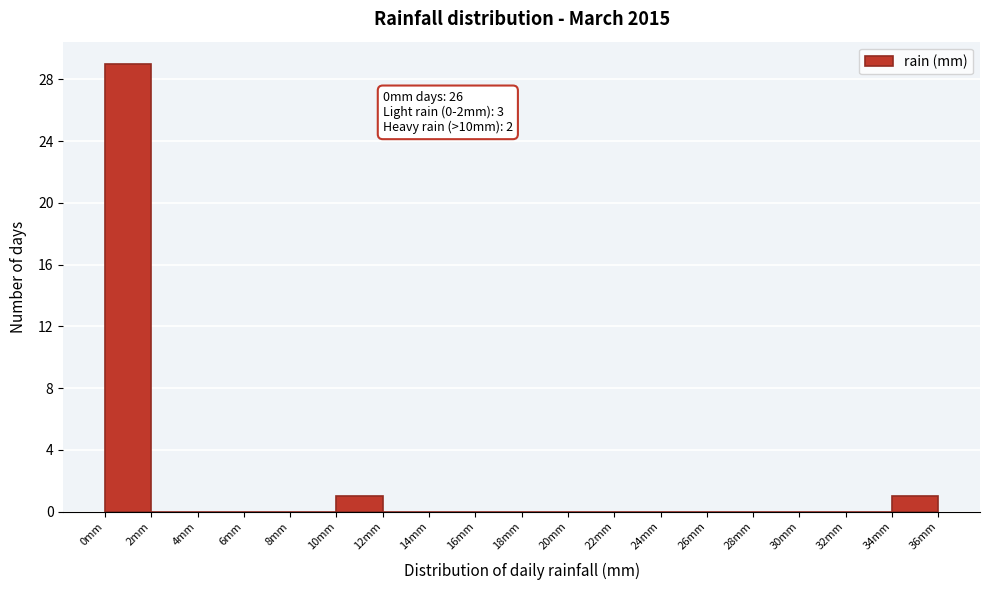

Which range on the x-axis has the tallest bar?

0 to 2